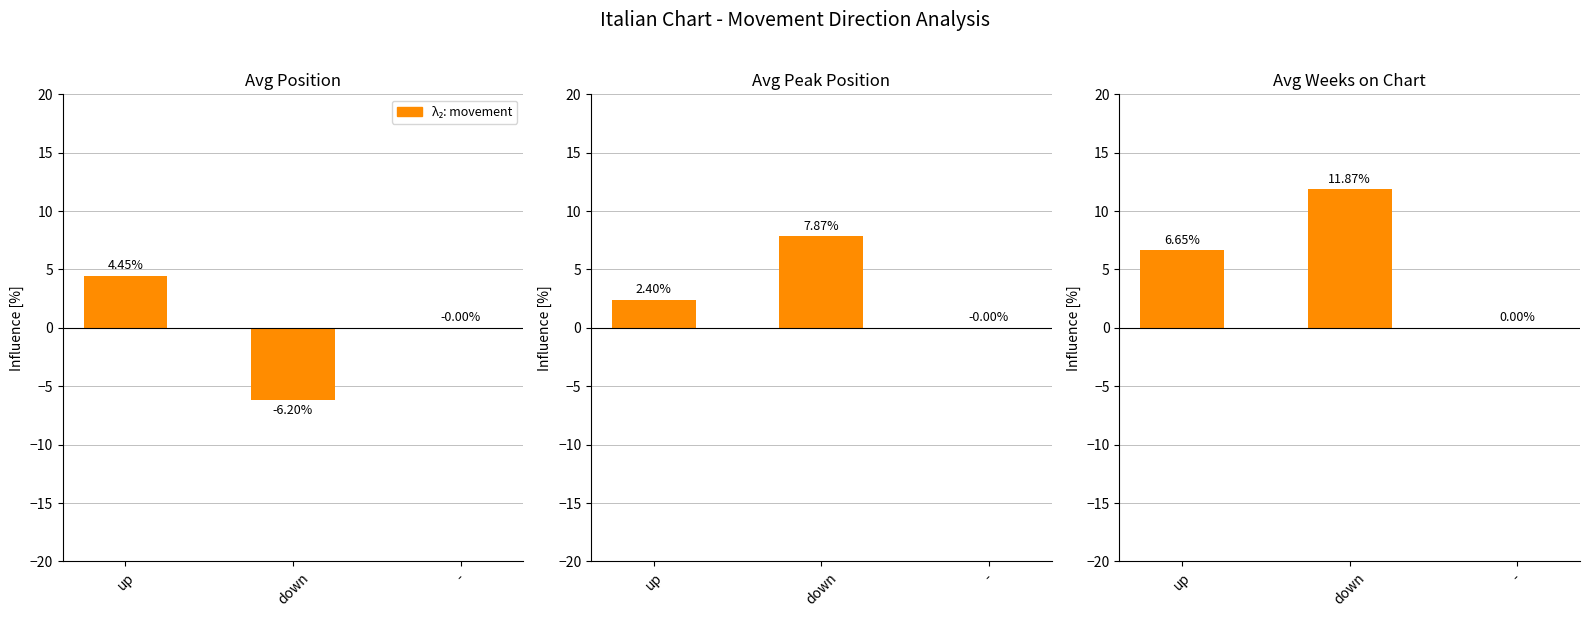

What is the sum of all Series 2 values?

10.3